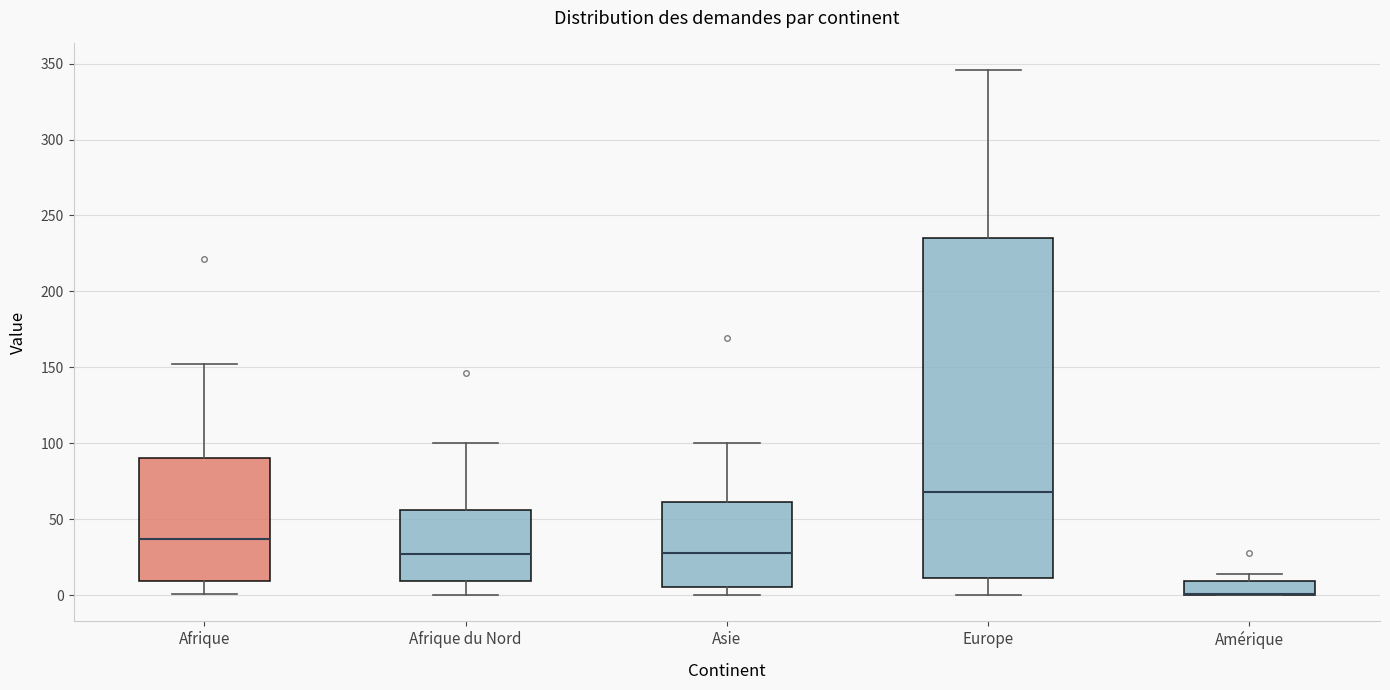

Reading left to right, read every box against the y-axis: the position of its median line, the range the box covers, and the ends of its whiskers. The values are not printed on the chart, so give them approximately, as read against the axis.

Afrique: median 35, box 10 to 90, whiskers 0 to 150
Afrique du Nord: median 25, box 10 to 55, whiskers 0 to 100
Asie: median 30, box 5 to 60, whiskers 0 to 100
Europe: median 70, box 10 to 235, whiskers 0 to 345
Amérique: median 0 (drawn on the box's lower edge), box 0 to 10, whiskers 0 to 15